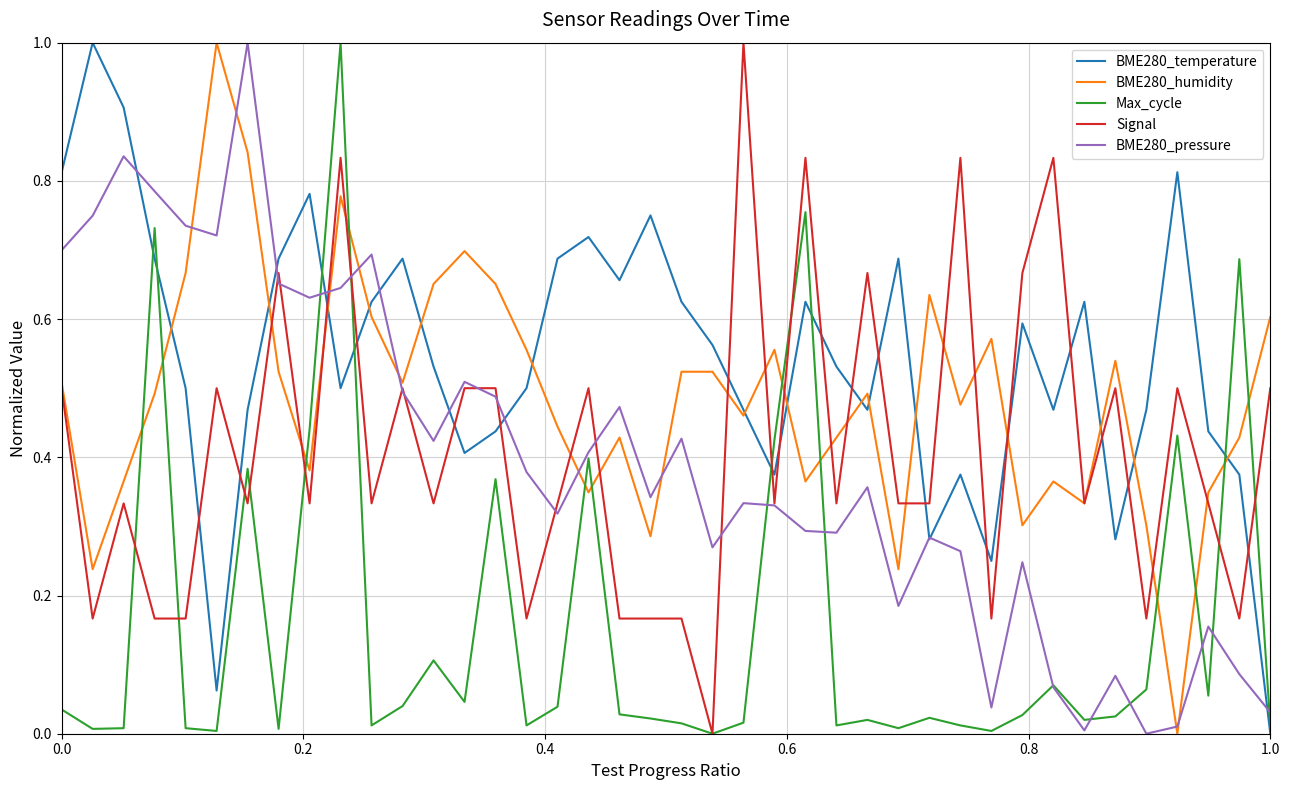

True or false: BME280_pressure and BME280_humidity intersect in this chart.

True